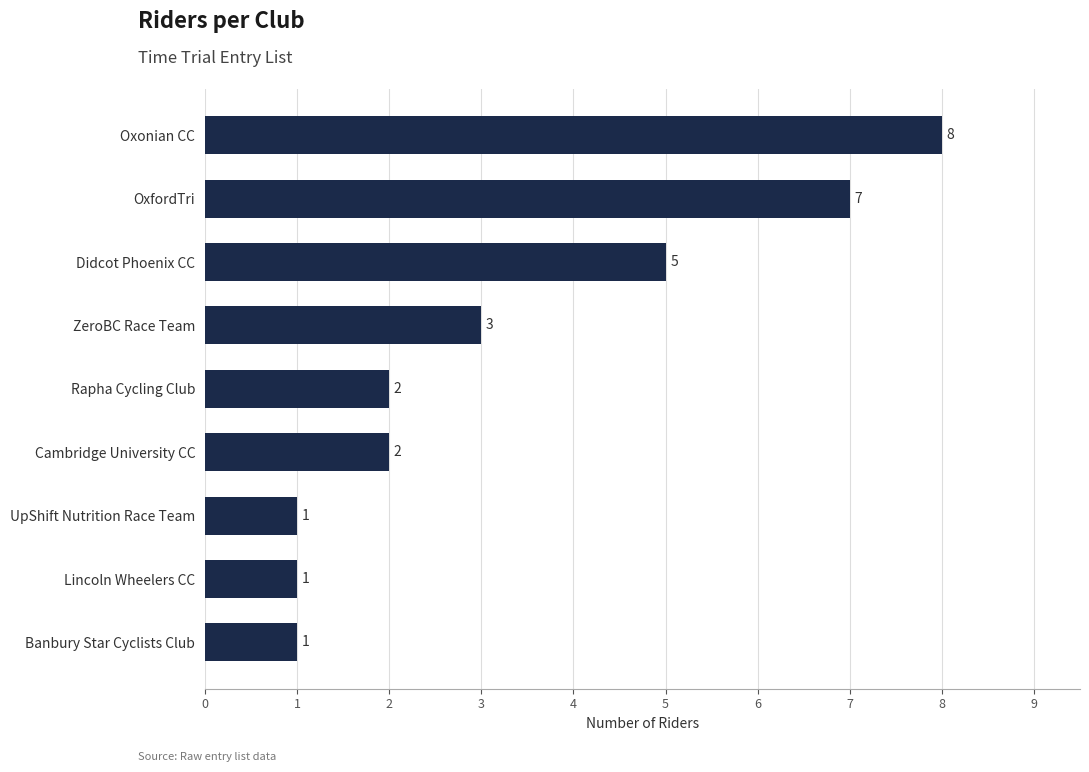

How many data points does each series have?

9